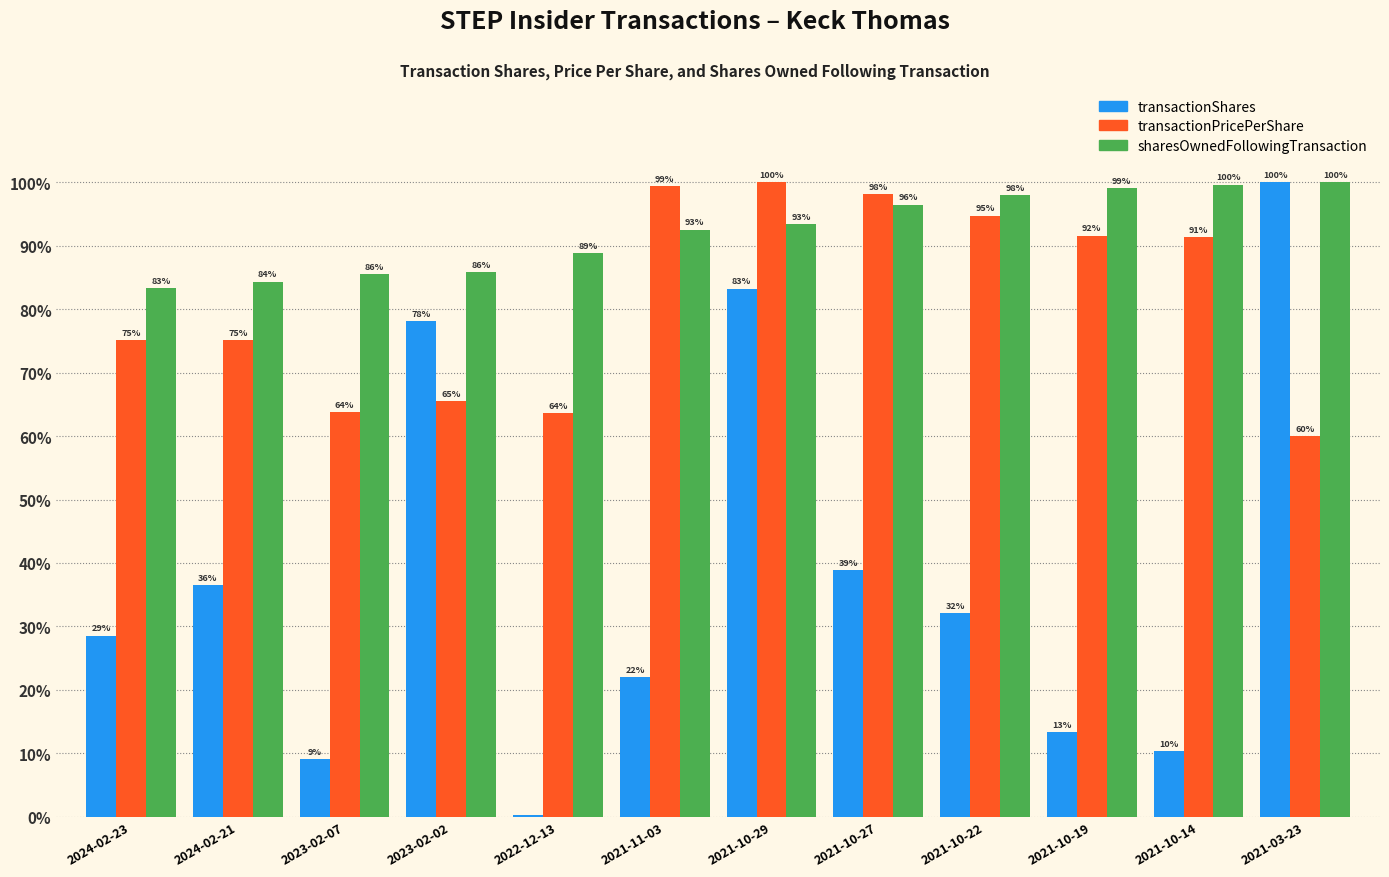

What is the maximum value for transactionShares?

100.0